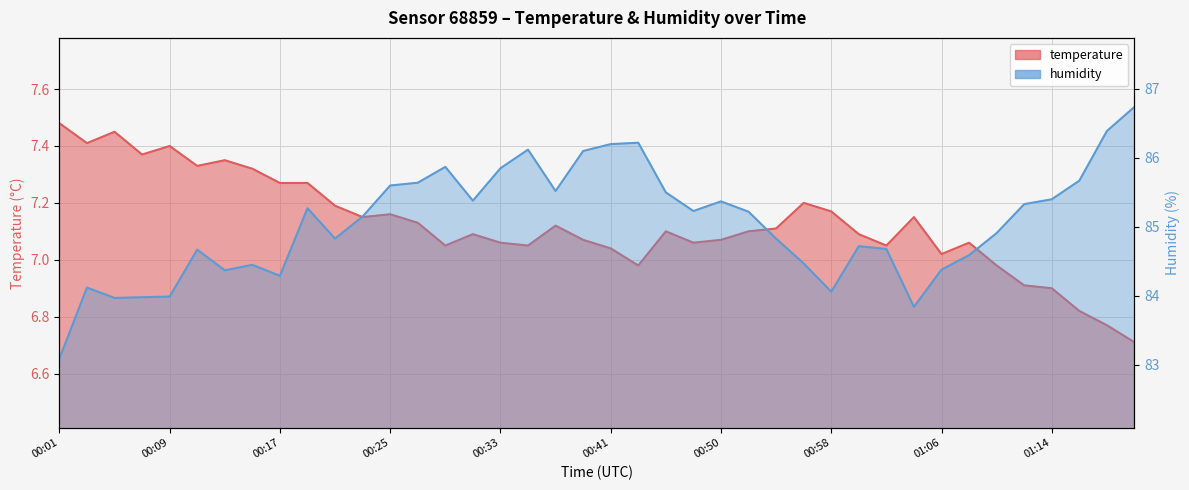

What position from the right is 01:18?

2